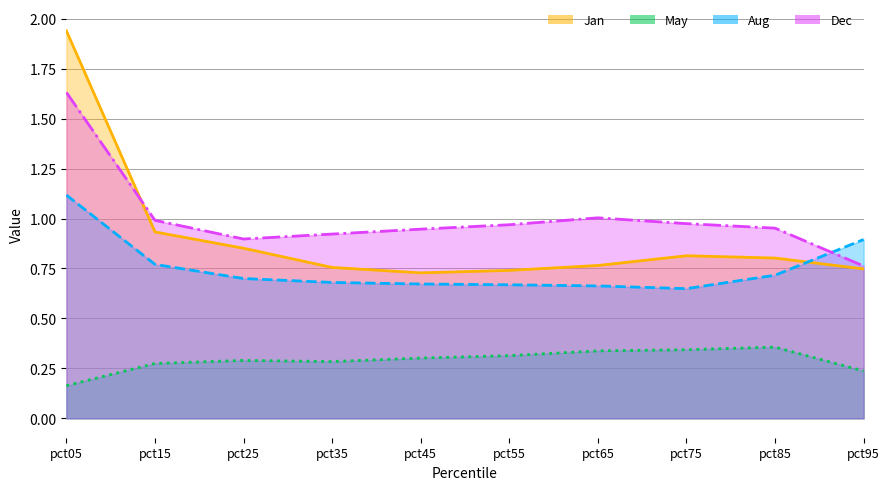

What is the value of the Dec point at the 1st from the left?

1.6